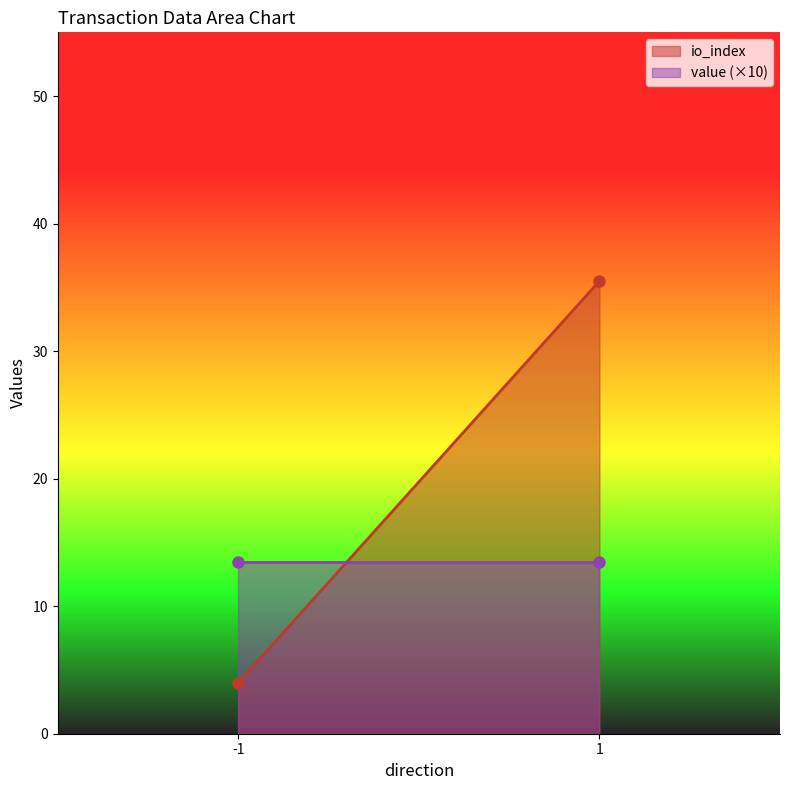

What is the sum of all value (×10) values?

27.0